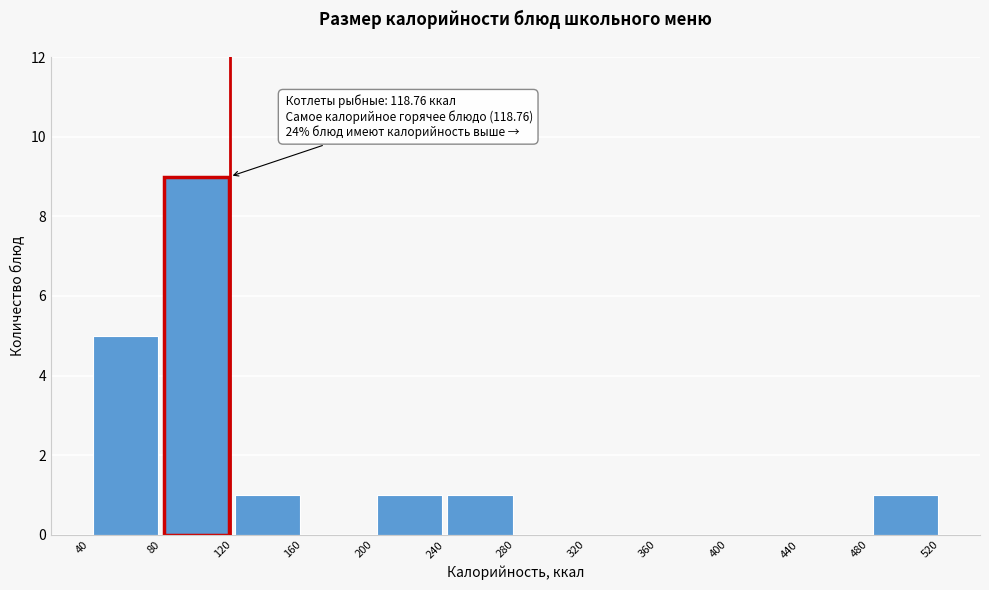

Over which range of the x-axis is the bar tallest?

80 to 120